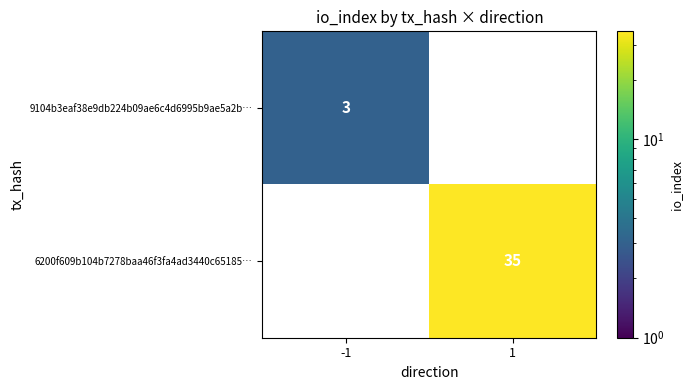

True or false: 6200f609b104b7278baa46f3fa4ad3440c65185… has a value of 21 at 1.

False